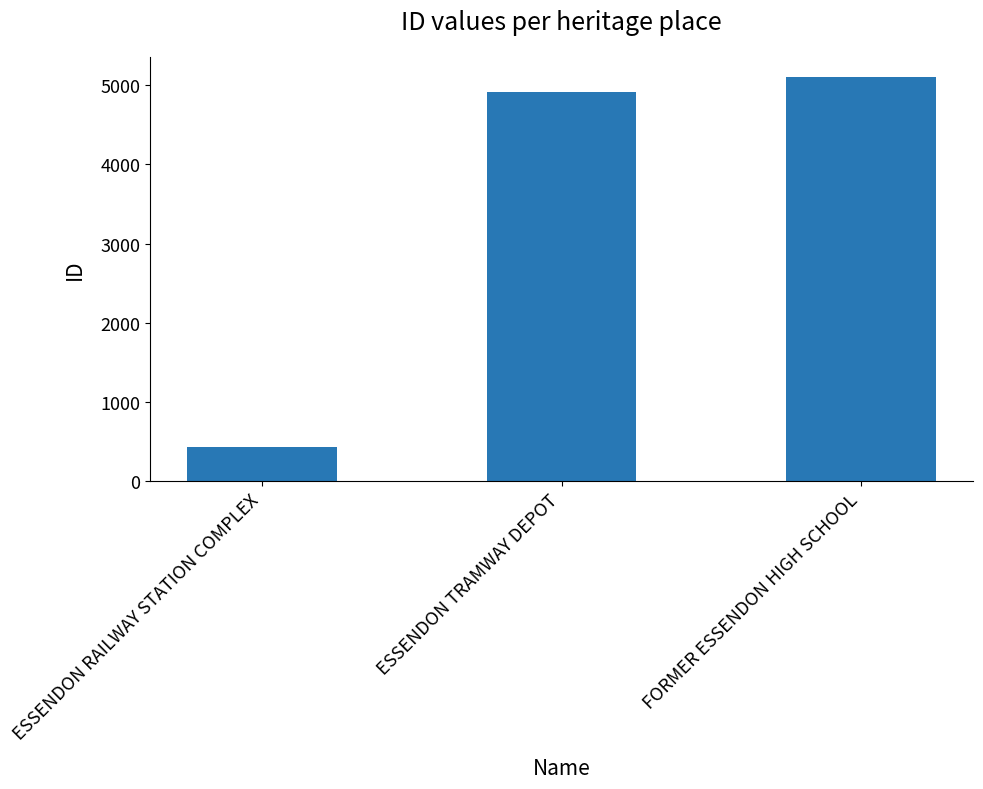

The value at ESSENDON RAILWAY STATION COMPLEX is 705. True or false?

False